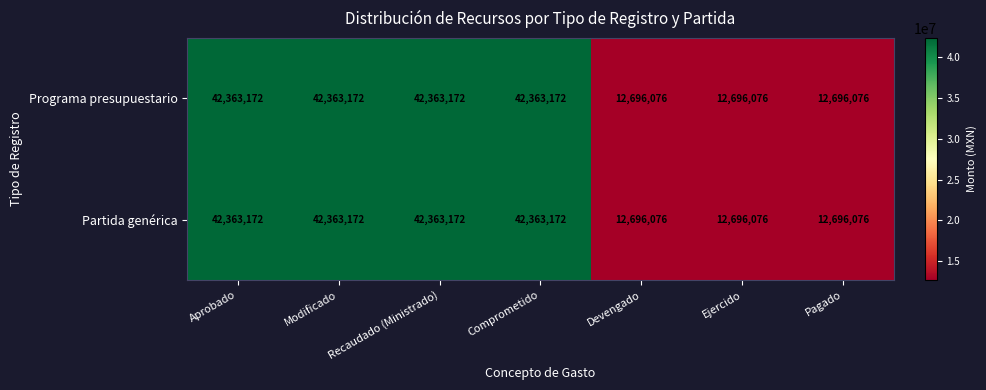

True or false: Partida genérica has a value of 42363172 at Comprometido.

True